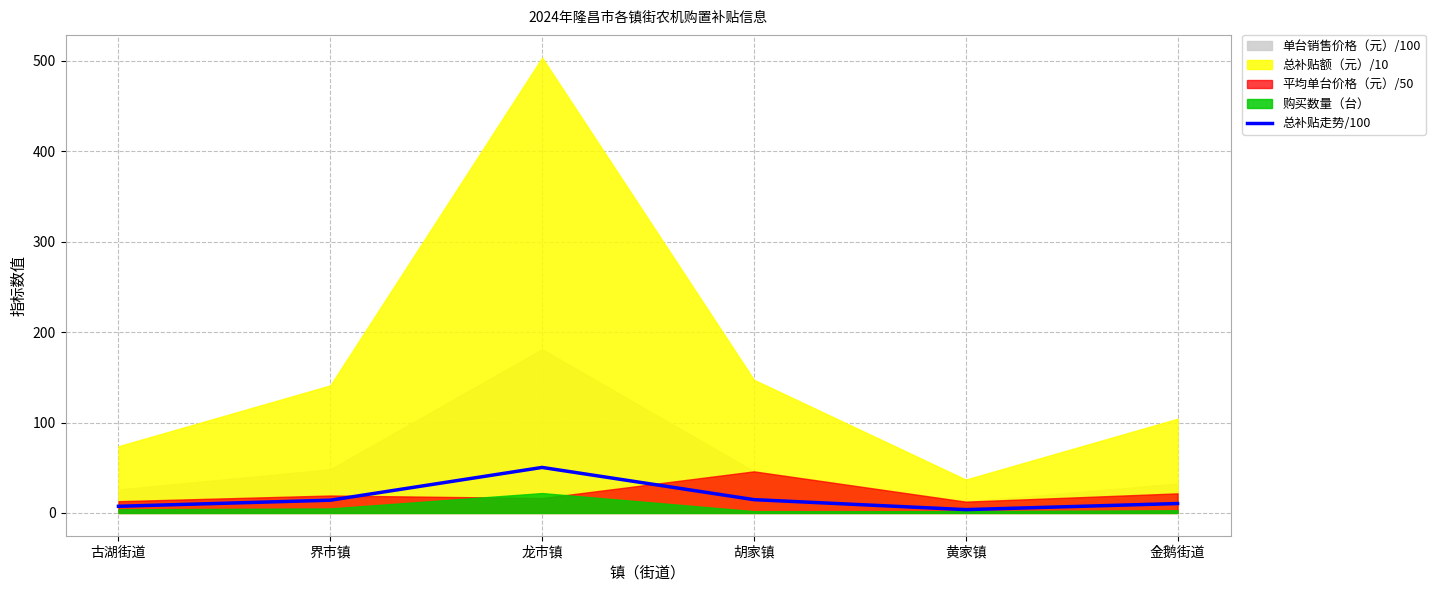

How many points are lower than both their immediate neighbors (excluding endpoints)?

1